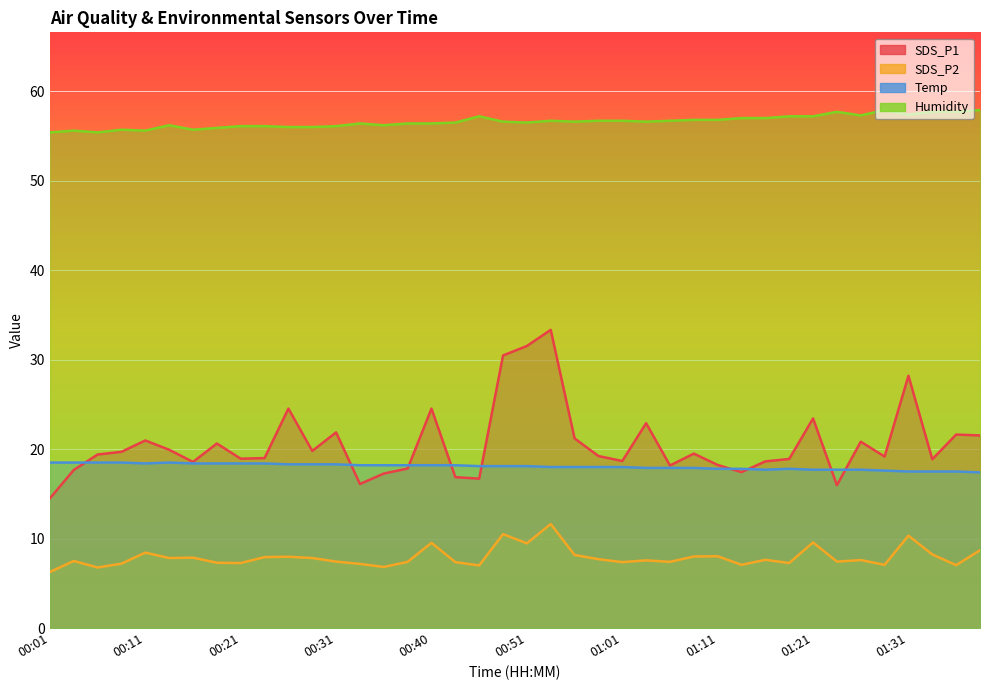

Which series changed the most between 00:43 and 01:26?

SDS_P1